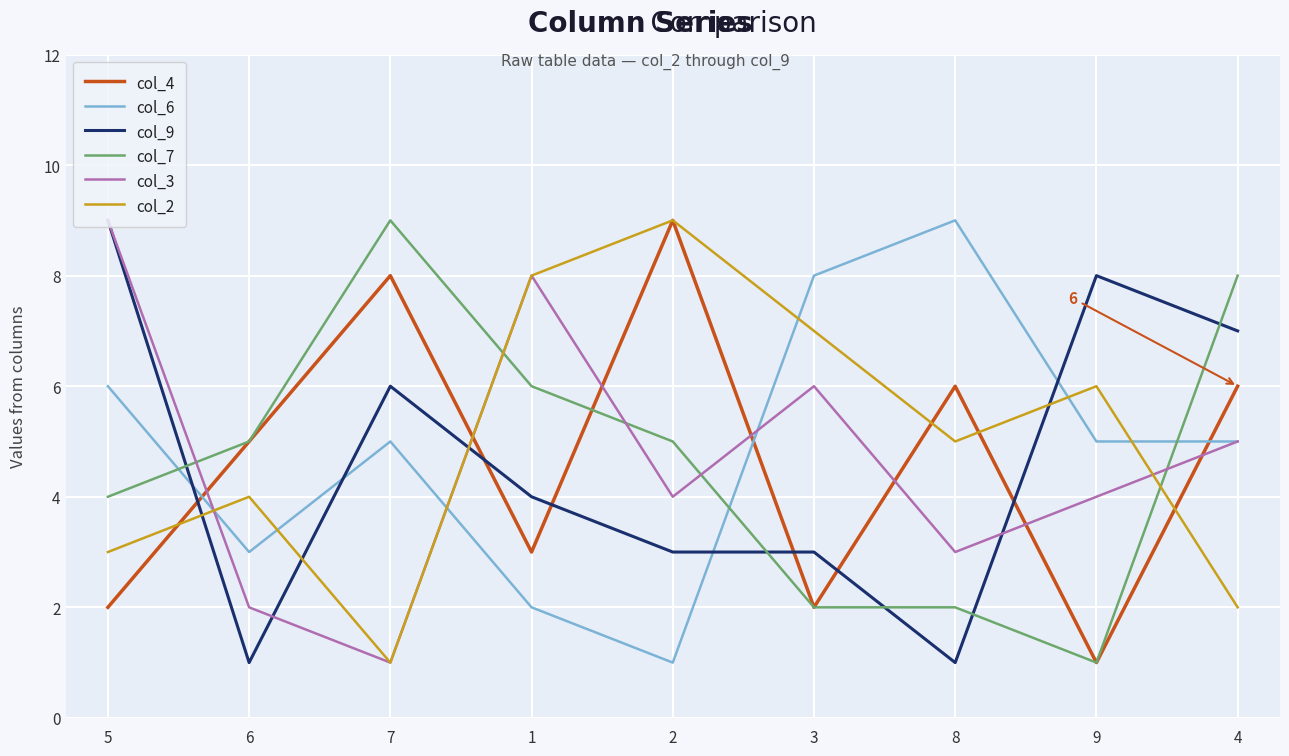

At which label is col_2 closest to 5?

8